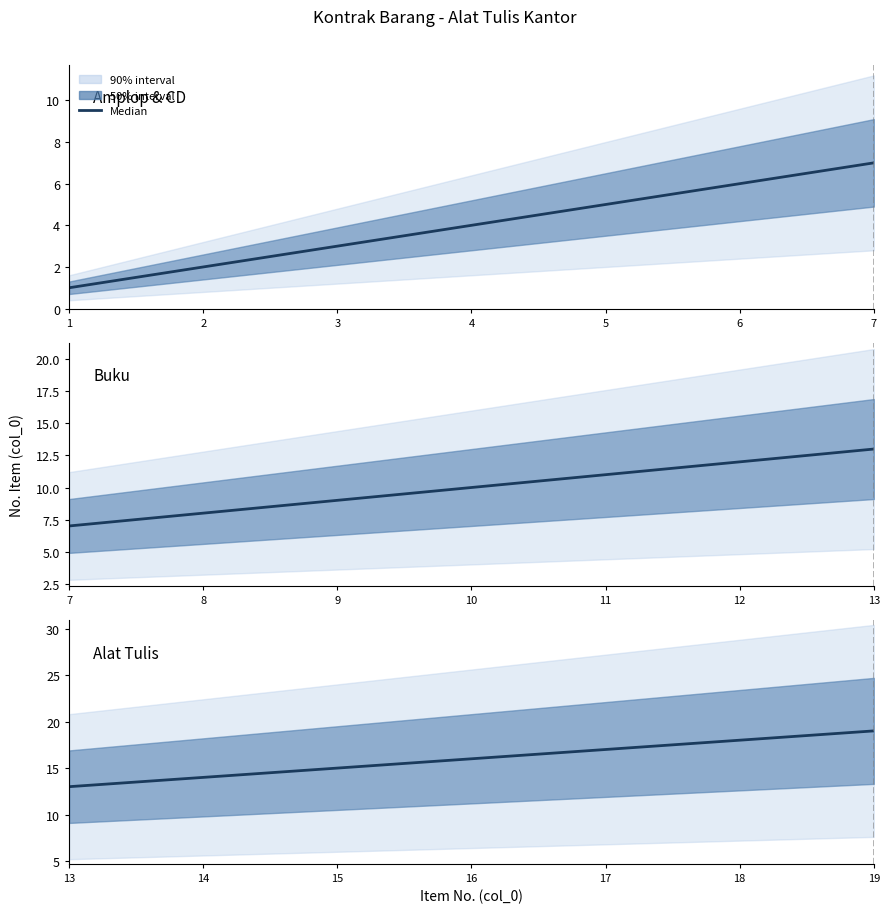

What is the average value?

16